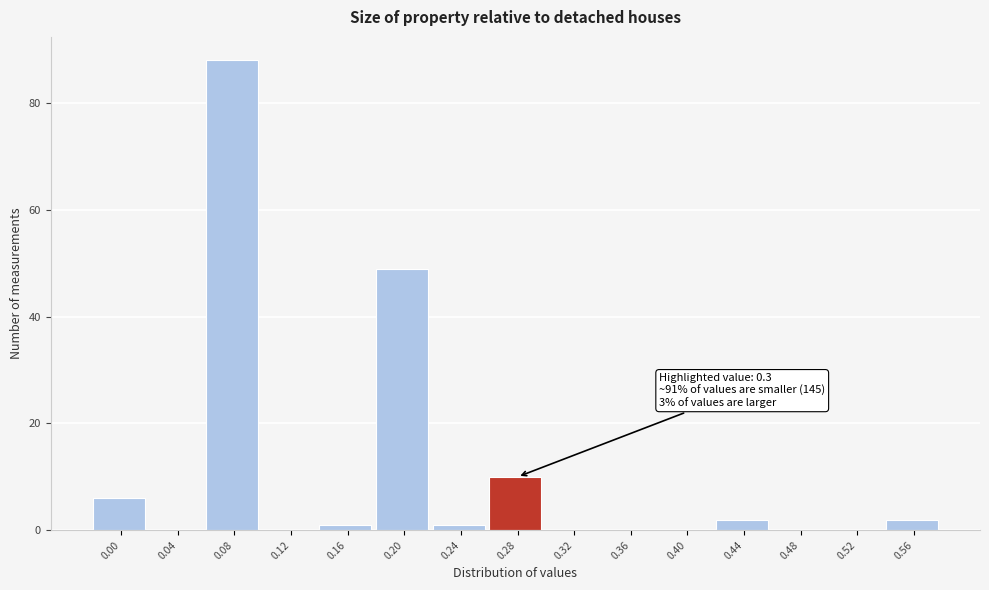

Reading right to left, transcribe all the data shown in this chart.

0.56=2	0.52=0	0.48=0	0.44=2	0.40=0	0.36=0	0.32=0	0.28=10	0.24=1	0.20=49	0.16=1	0.12=0	0.08=88	0.04=0	0.00=6